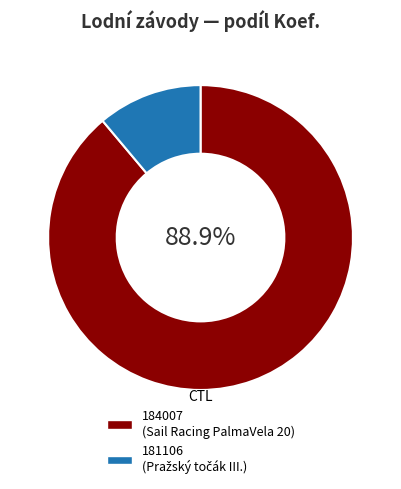

What percentage is the 184007 slice, to the nearest percent?

89%